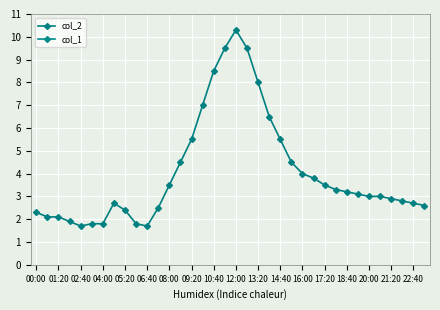

Rank the series by their maximum value, from lowest to highest.

col_2, col_1